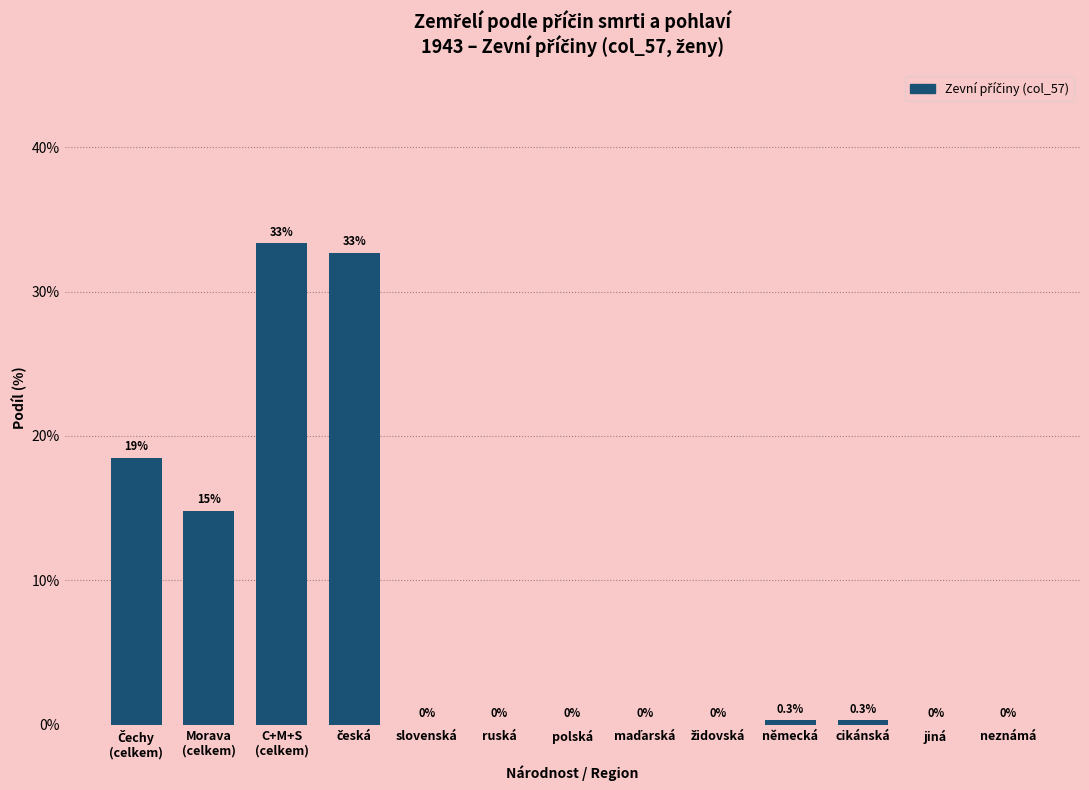

What is the approximate value at německá?

0.3